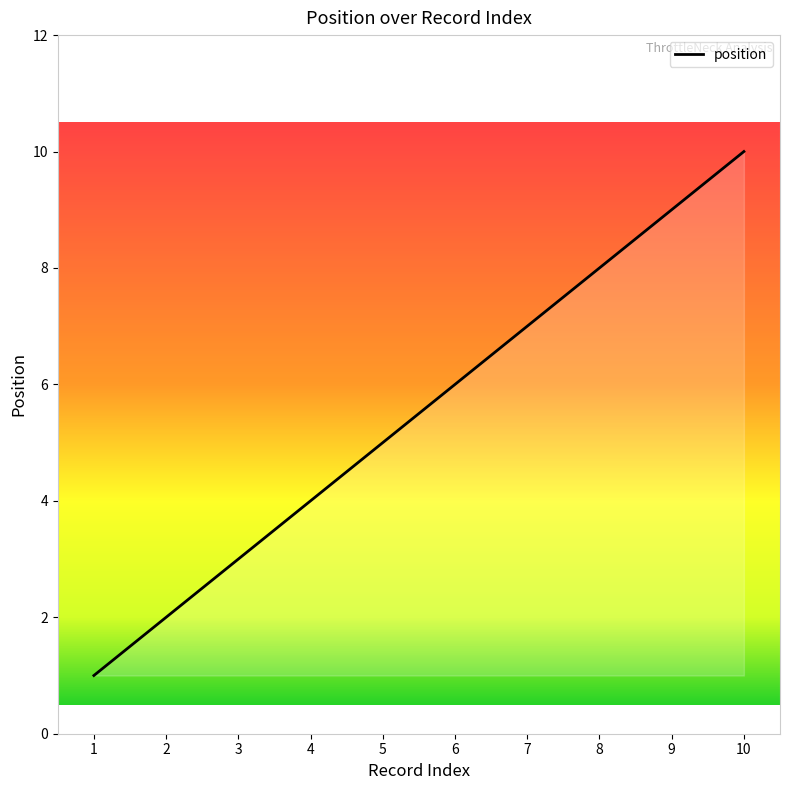

Read the value at 6.

6